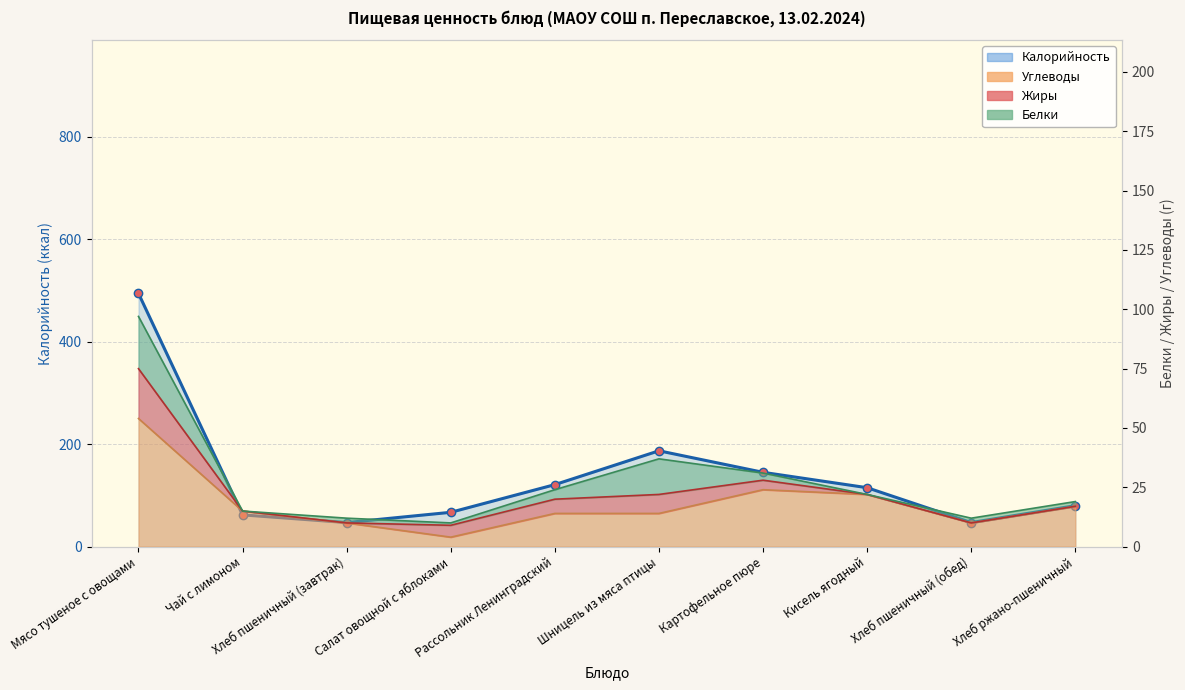

Rank the categories by value from lowest to highest.

Хлеб пшеничный (завтрак), Хлеб пшеничный (обед), Чай с лимоном, Салат овощной с яблоками, Хлеб ржано-пшеничный, Кисель ягодный, Рассольник Ленинградский, Картофельное пюре, Шницель из мяса птицы, Мясо тушеное с овощами